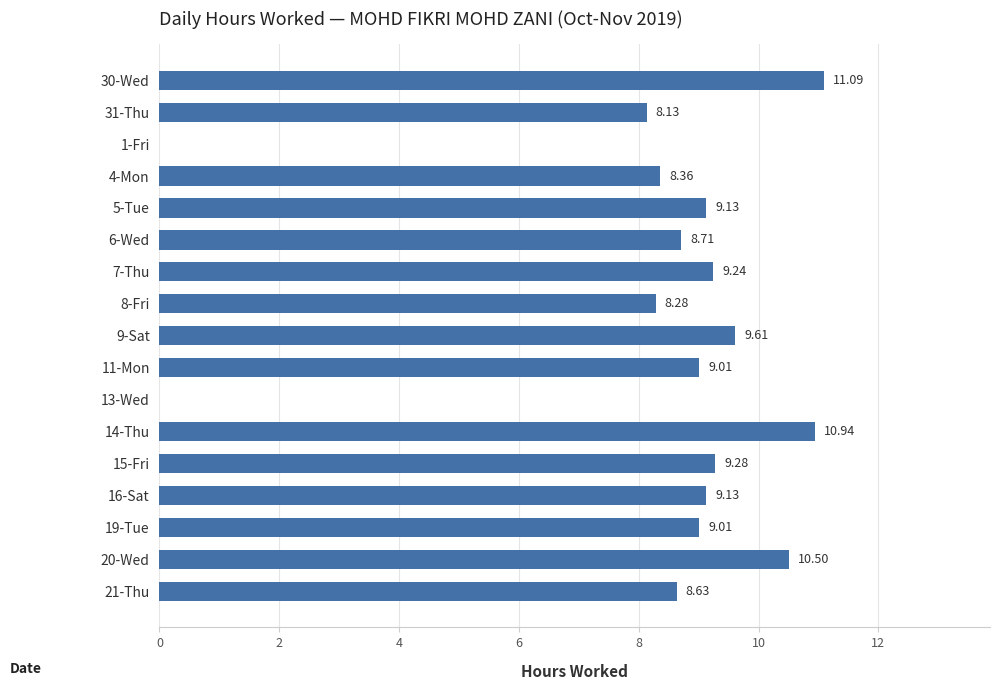

What is the greatest value displayed?

11.1